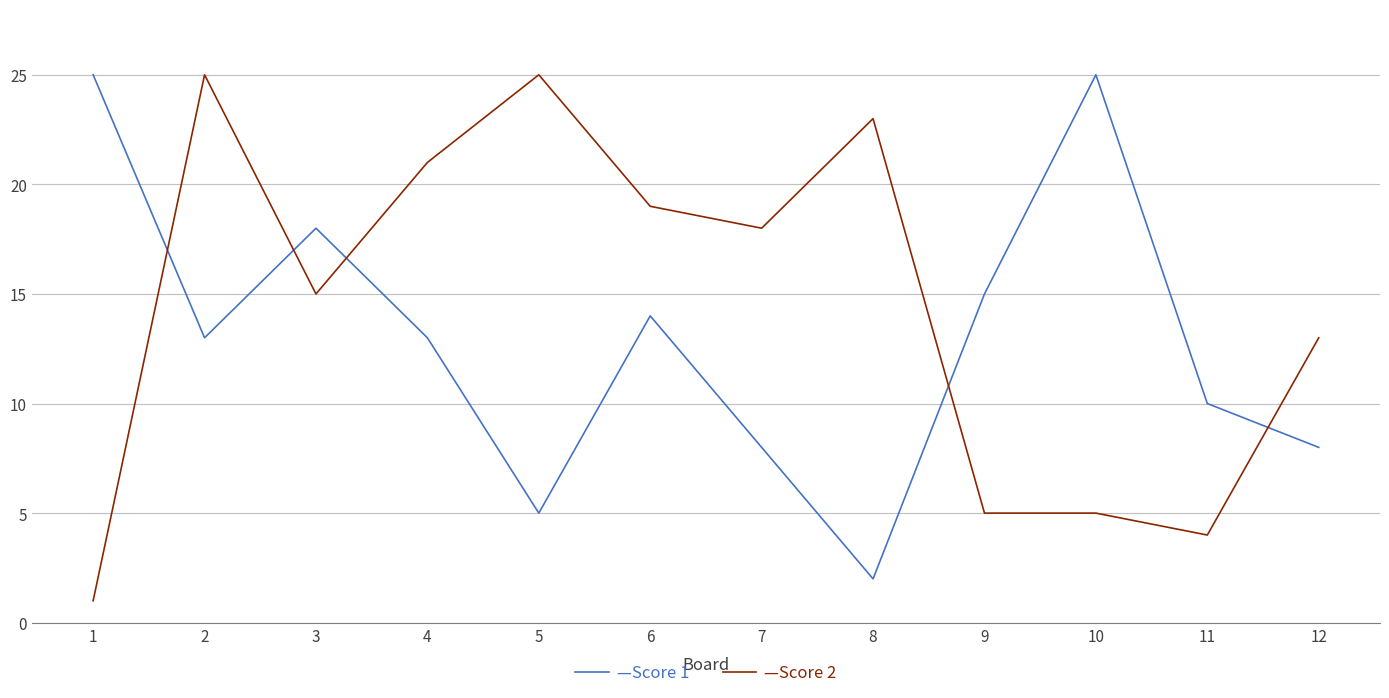

What is the maximum value shown in the chart?

25